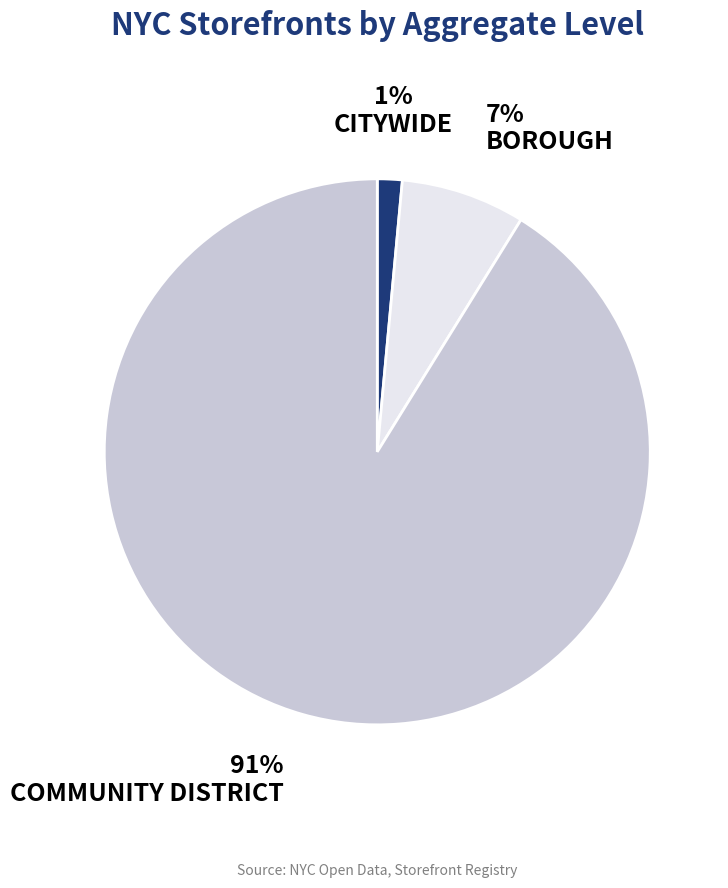

To the nearest percent, what is the difference between the CITYWIDE and BOROUGH slice percentages?

6%